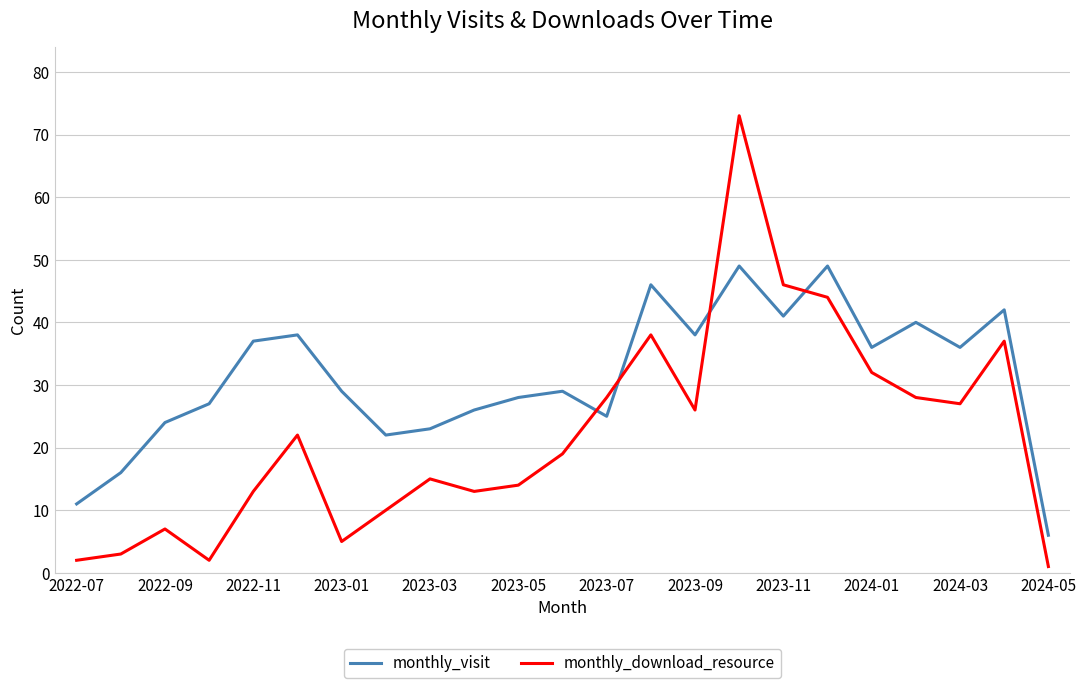

Which series has the widest spread of values?

monthly_download_resource